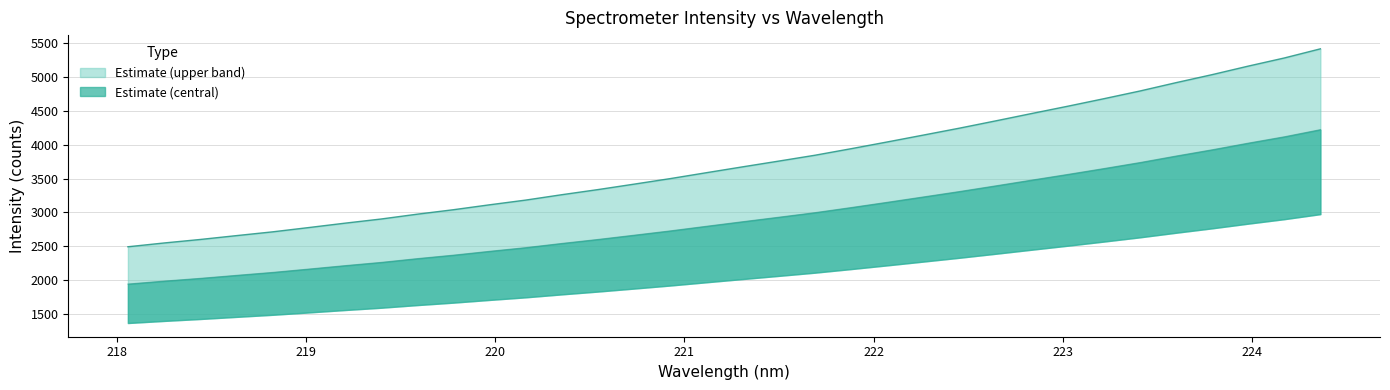

True or false: the data has more than 2 interior local peaks.

False